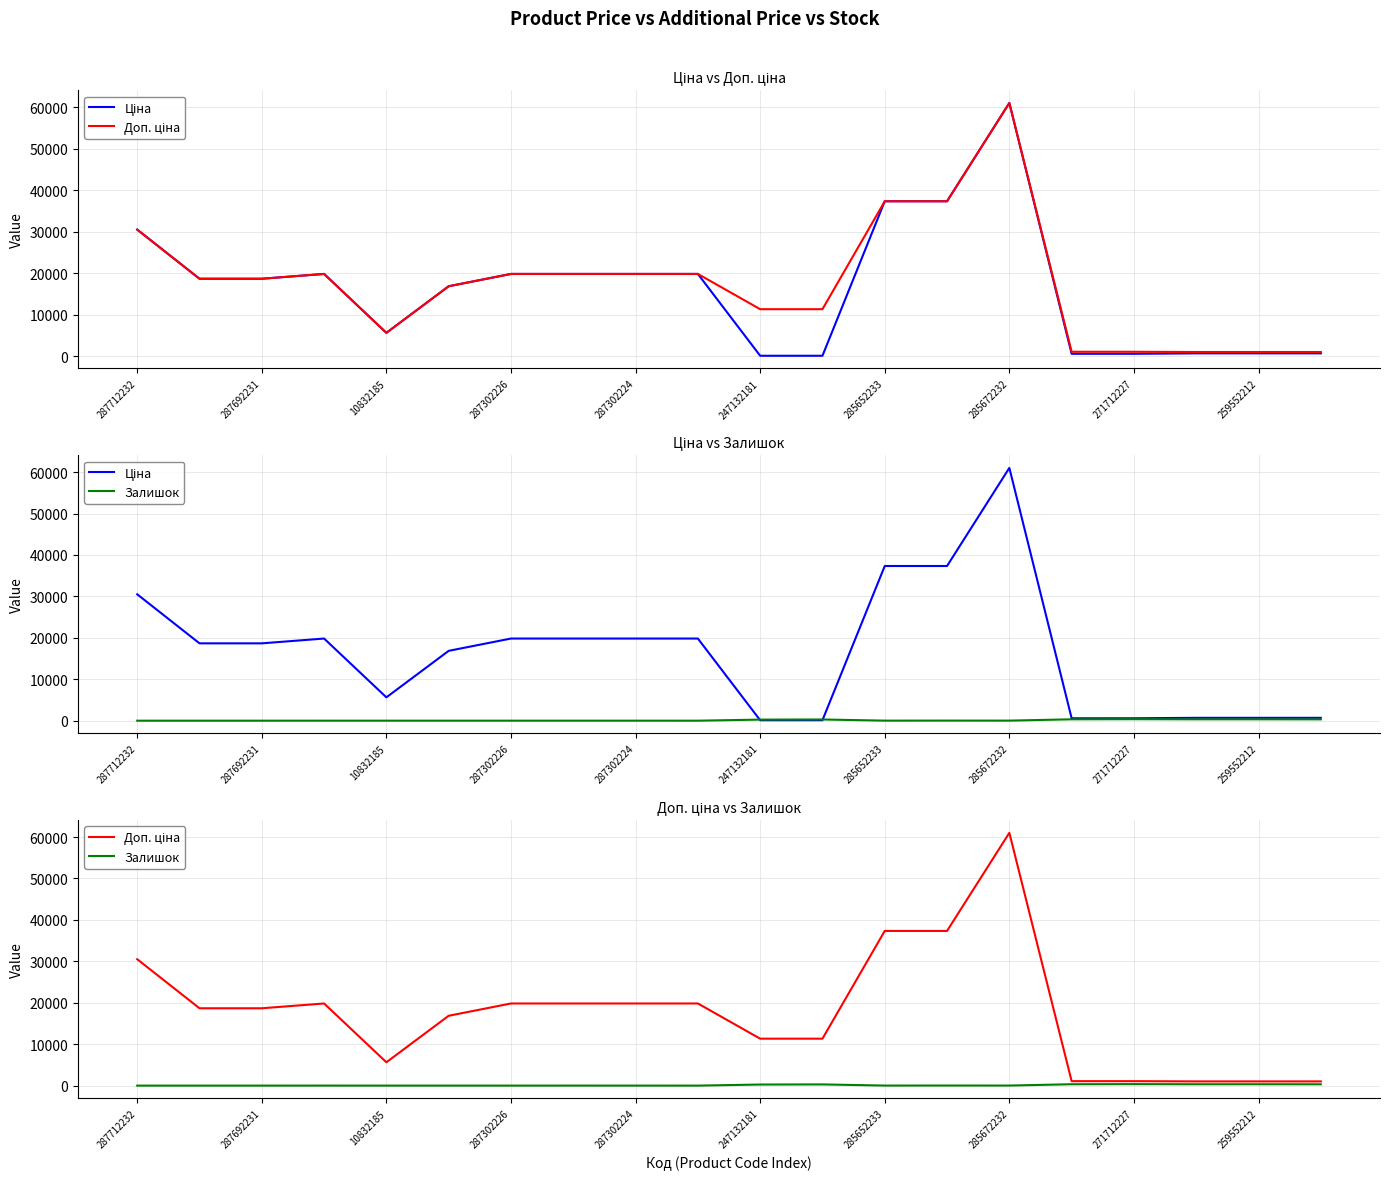

What is the value of the Ціна point at the 2nd from the left?

18671.5